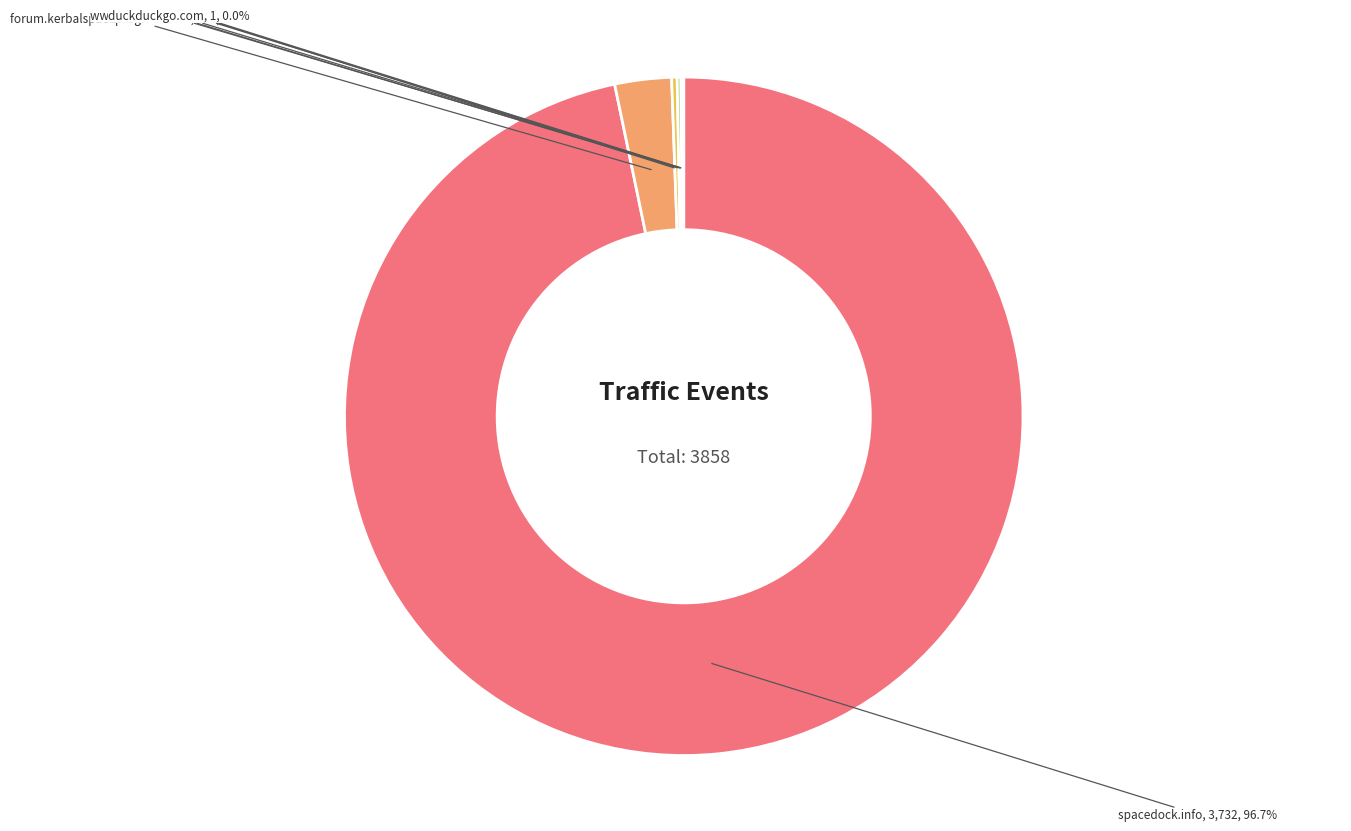

Which slice represents more than half of the pie?

spacedock.info